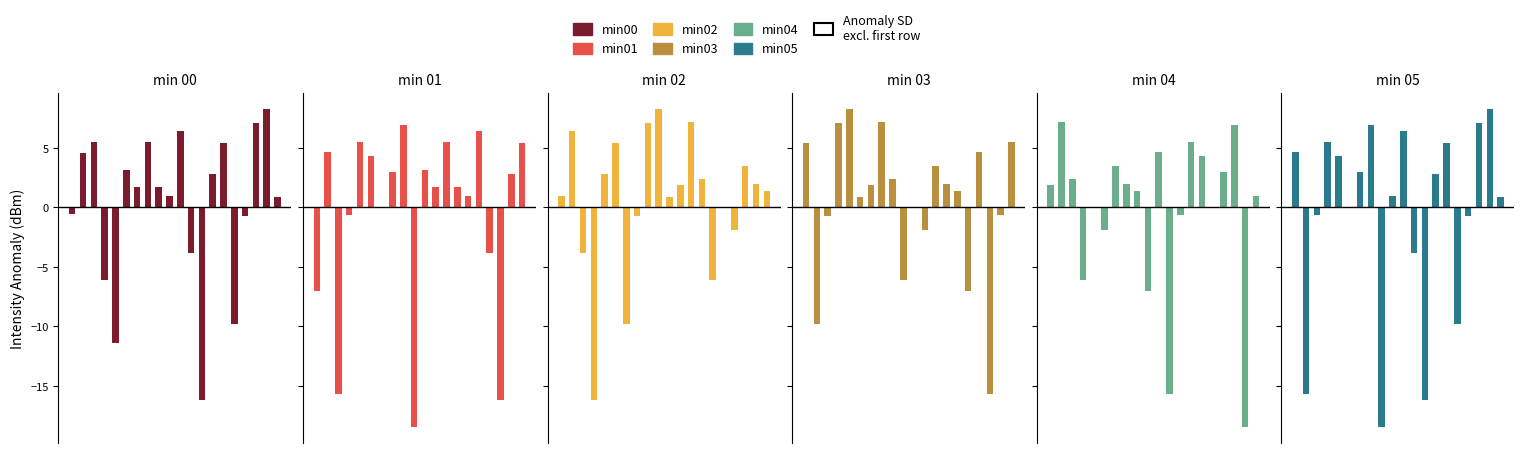

Which series has the largest total across all categories?

min02